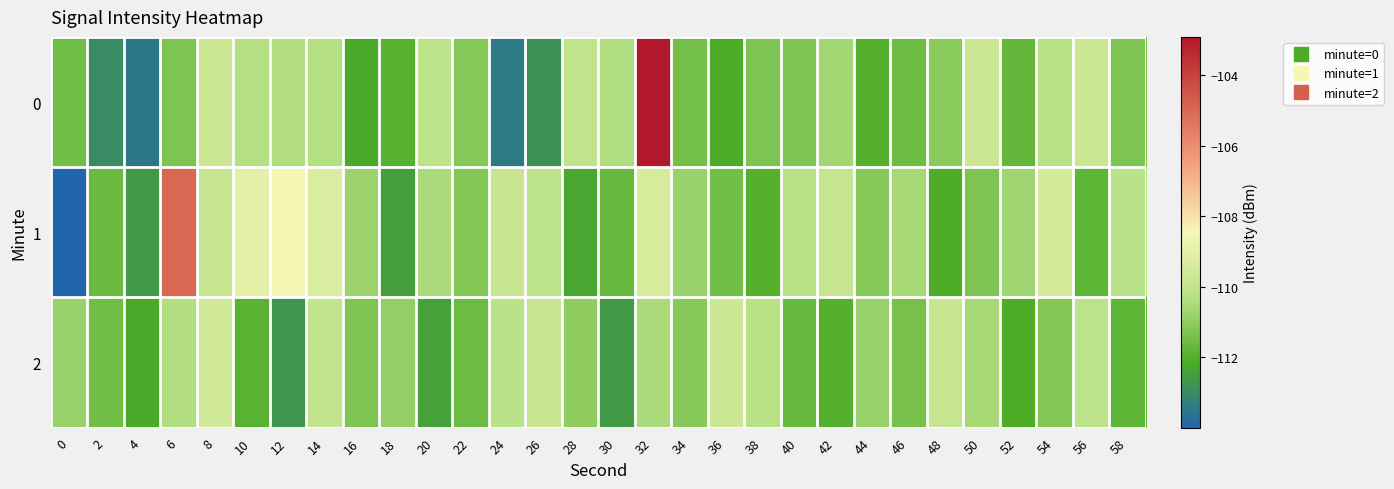

Between 58 and 14, which is larger?

14